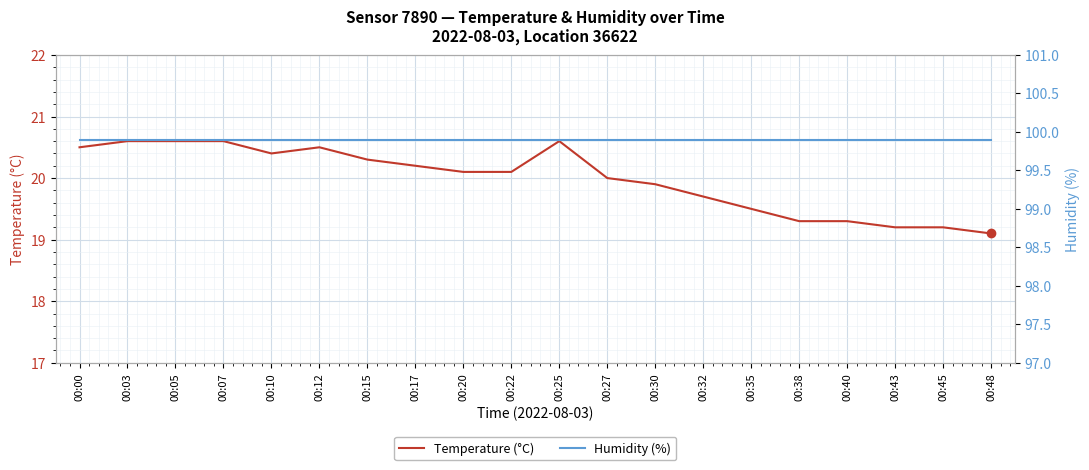

Is this an area chart (filled region under the line)?

No